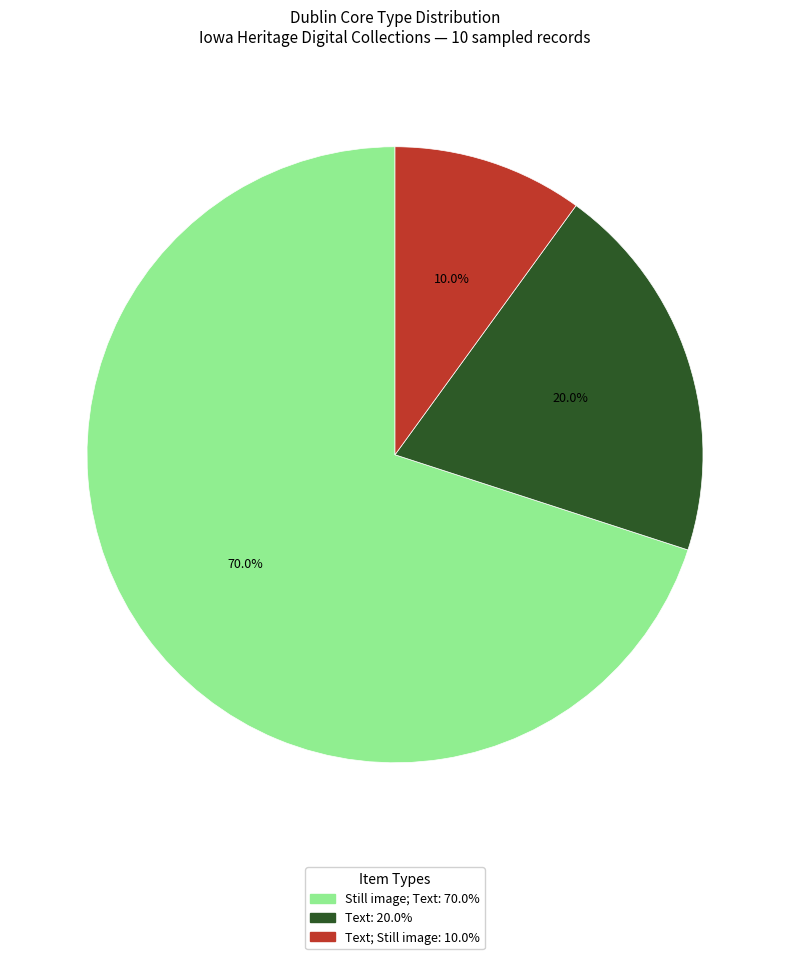

Does any single category account for the majority?

Yes